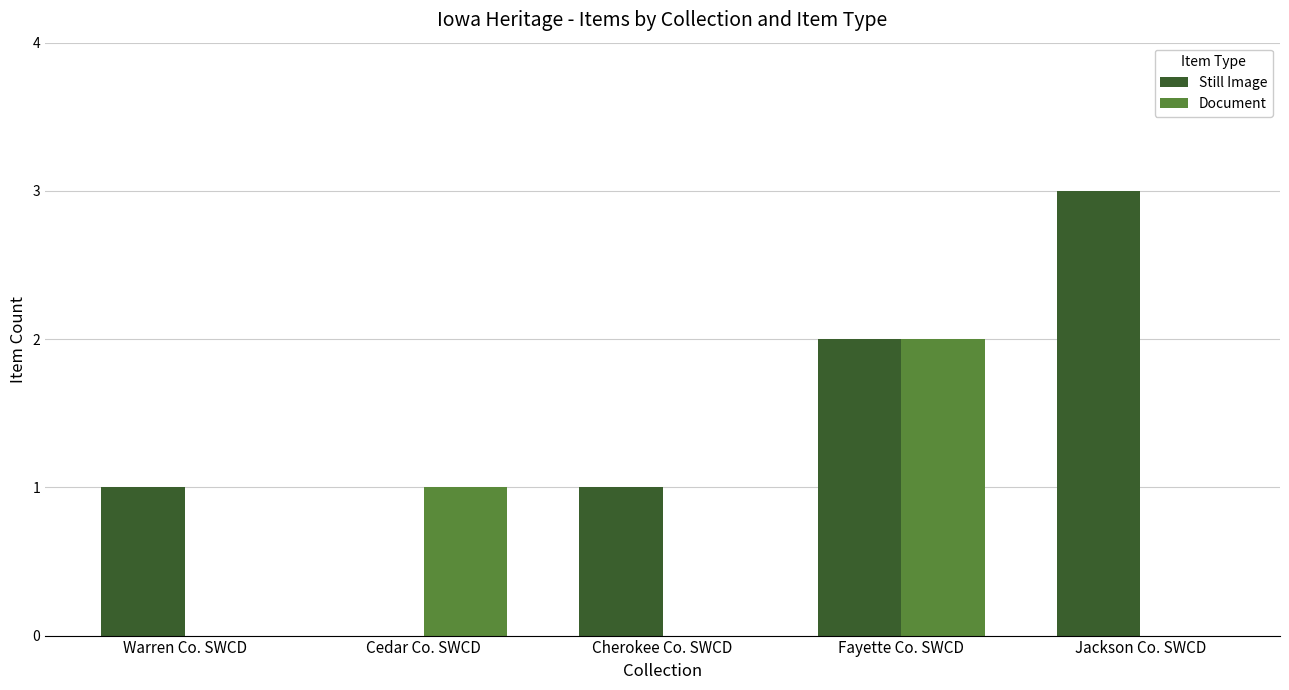

What is the sum of all Still Image values?

7